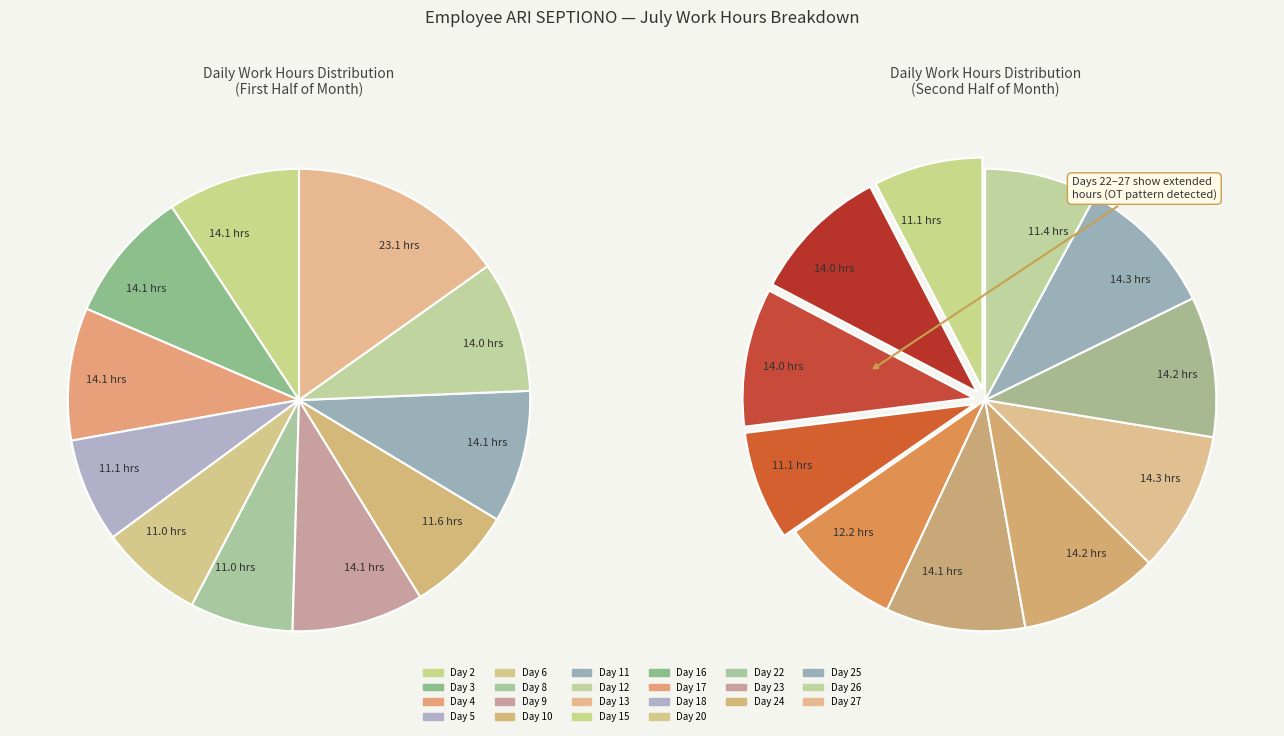

To the nearest percent, what portion does Day 18 represent?

4%